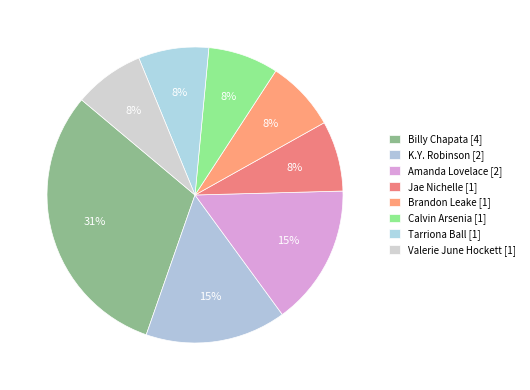

To the nearest percent, what is the difference between the K.Y. Robinson and Valerie June Hockett slice percentages?

8%